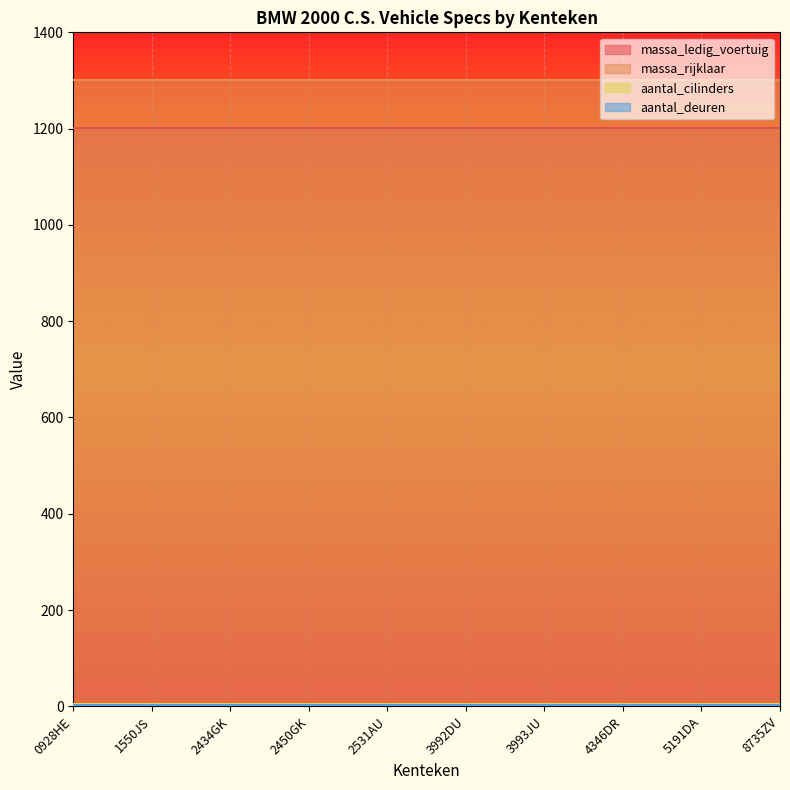

What is the maximum value shown in the chart?

1301